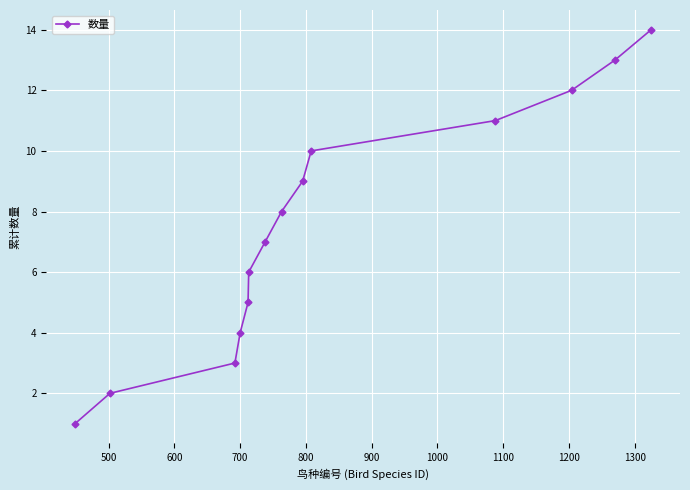

What is the maximum value shown in the chart?

14